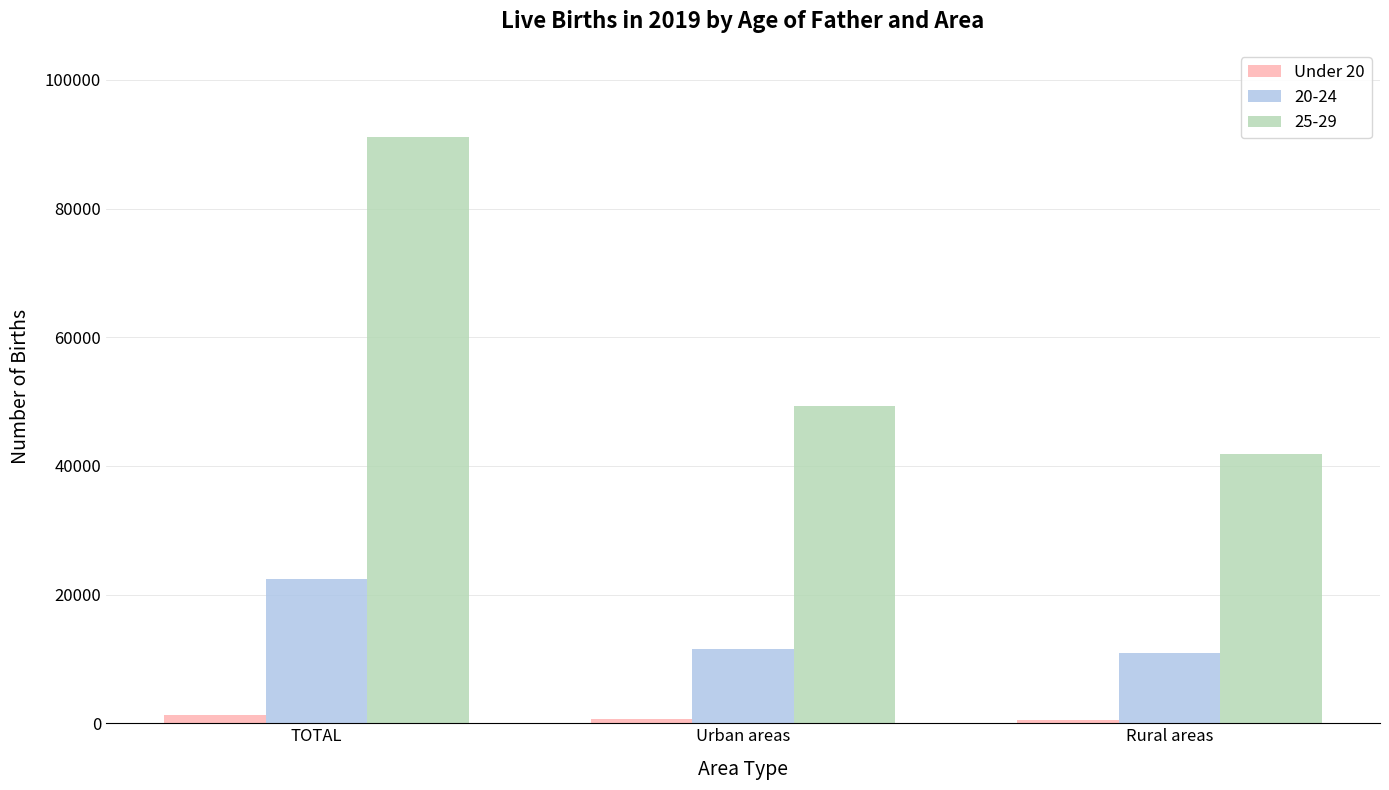

Rank the series by their maximum value, from highest to lowest.

25-29, 20-24, Under 20